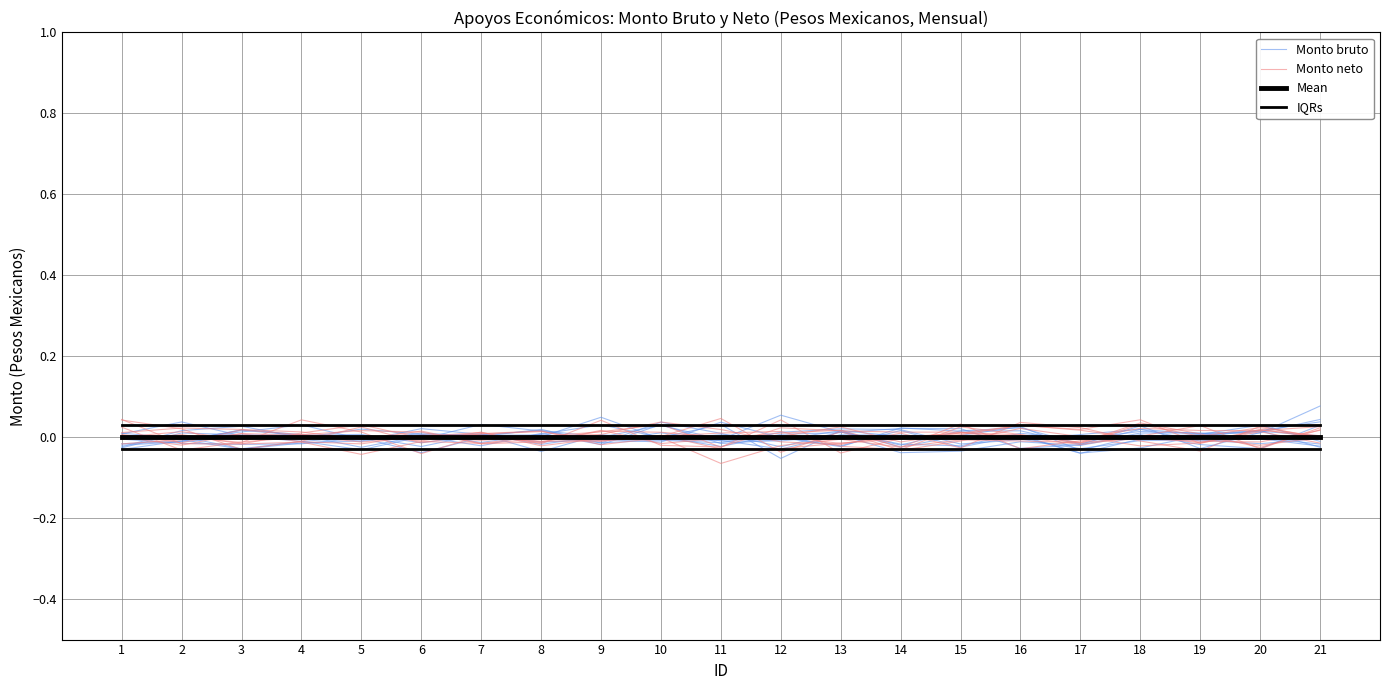

At how many categories does at least one series exceed 0?

21